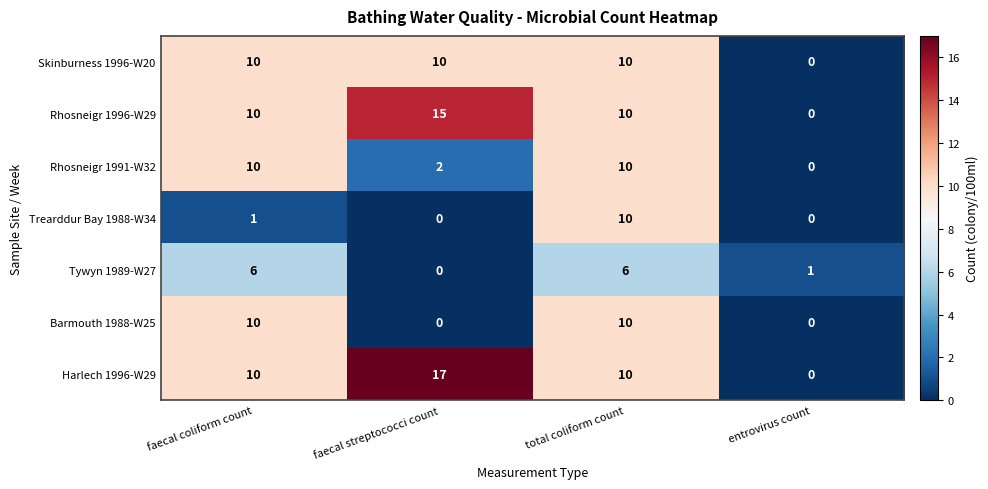

The value of Skinburness 1996-W20 at total coliform count is 4. True or false?

False